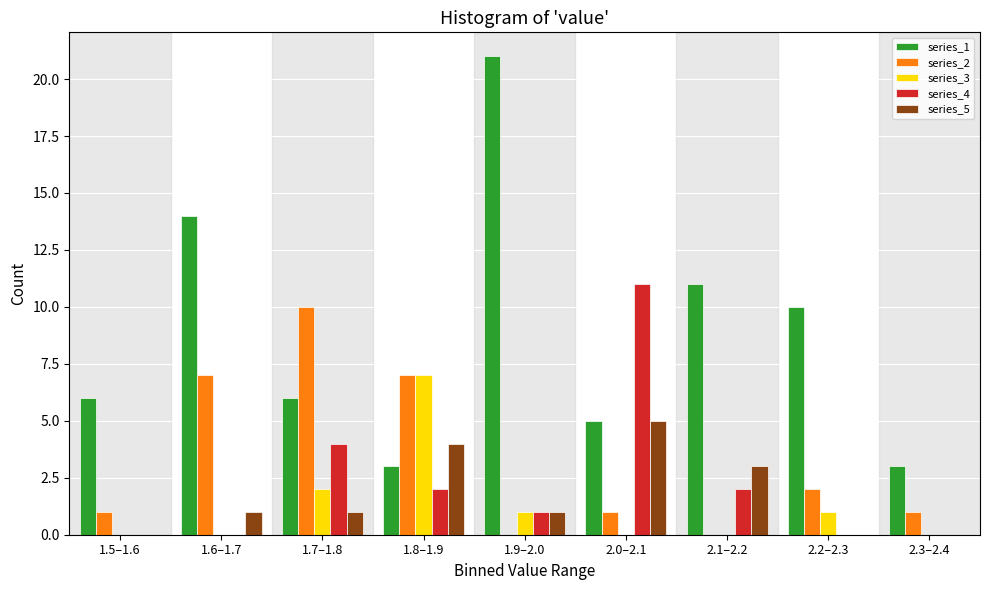

Which series changed the most between 1.7–1.8 and 1.9–2.0?

series_1